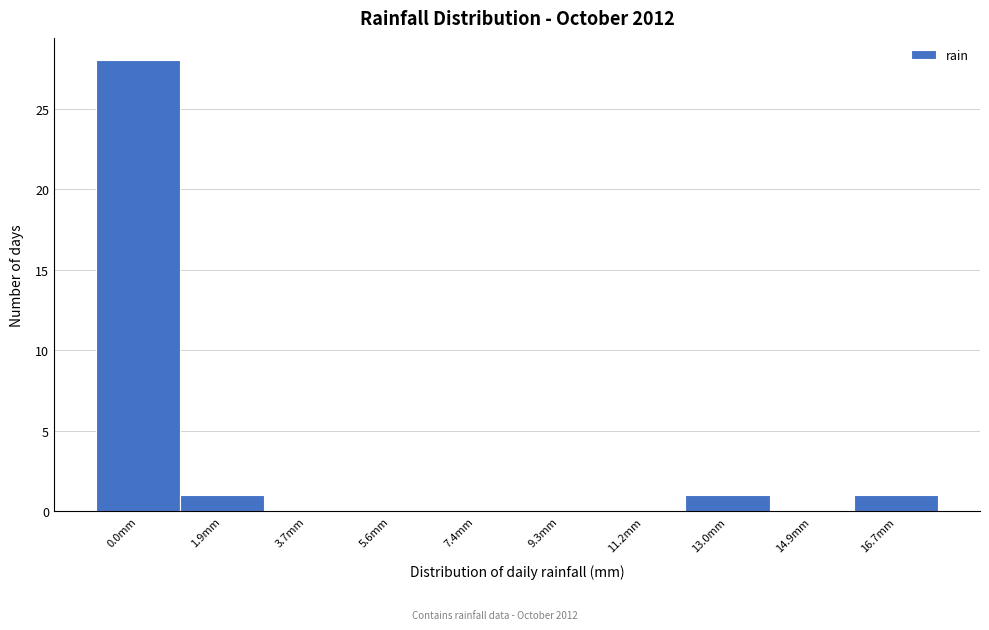

Reading left to right, what are all the values shown in this chart?

0.0mm=28	1.9mm=1	3.7mm=0	5.6mm=0	7.4mm=0	9.3mm=0	11.2mm=0	13.0mm=1	14.9mm=0	16.7mm=1